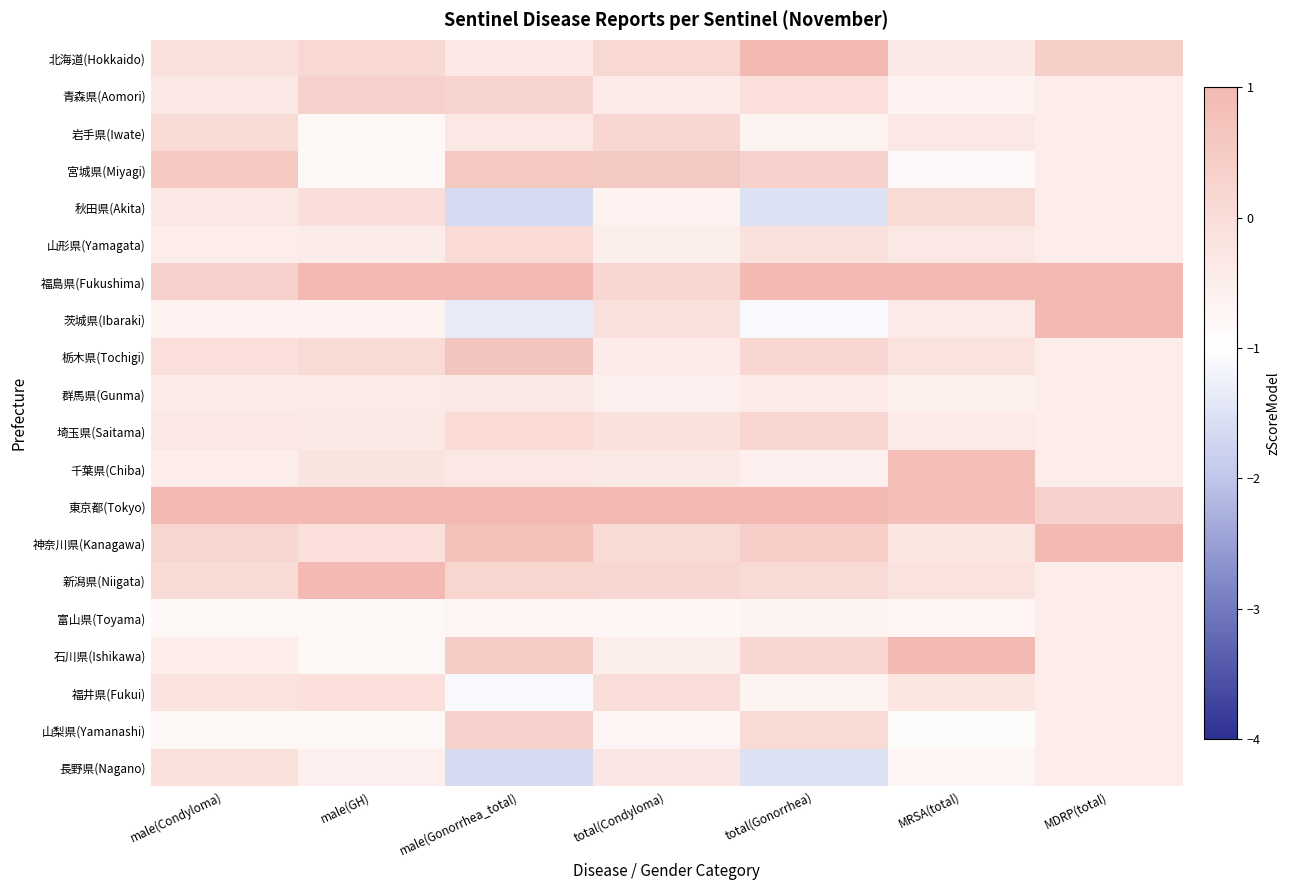

At which category is the sum across all series the highest?

male(Gonorrhea_total)